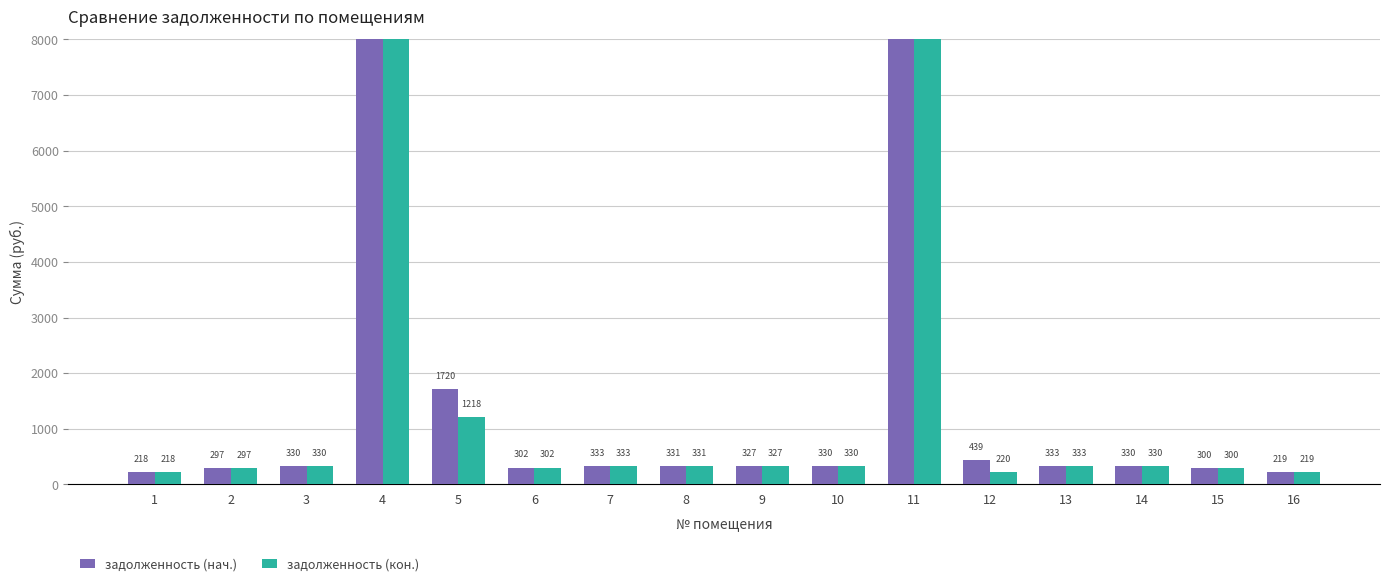

Which series has the widest spread of values?

задолженность (кон.)